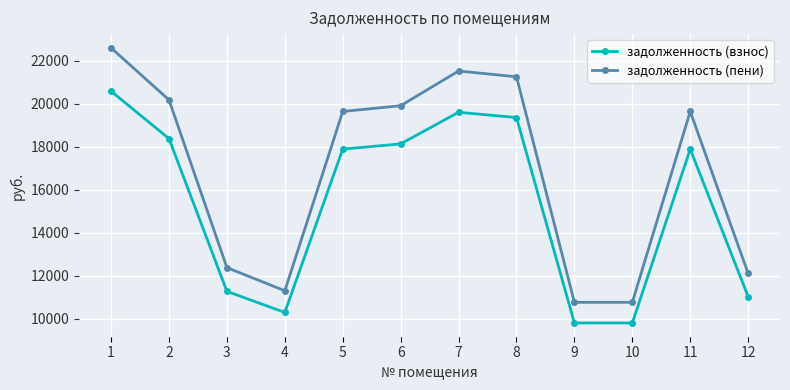

True or false: задолженность (пени) and задолженность (взнос) cross at least once.

False